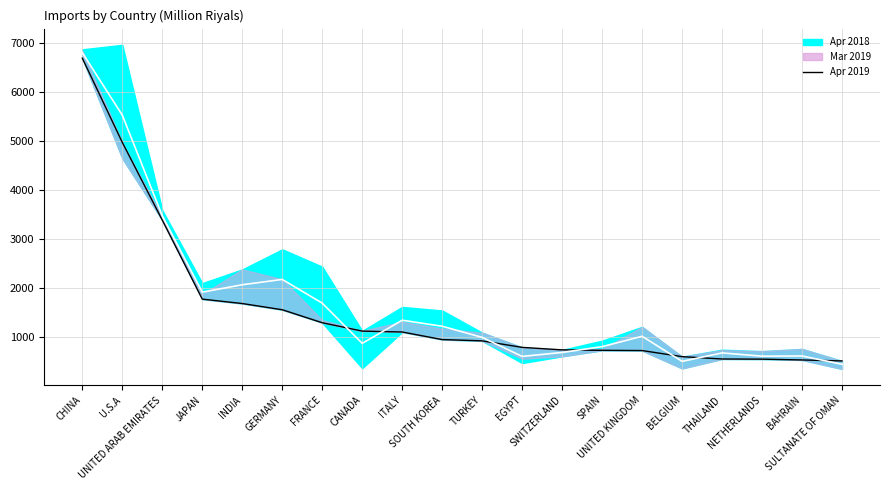

How many data points are less than 943?

10